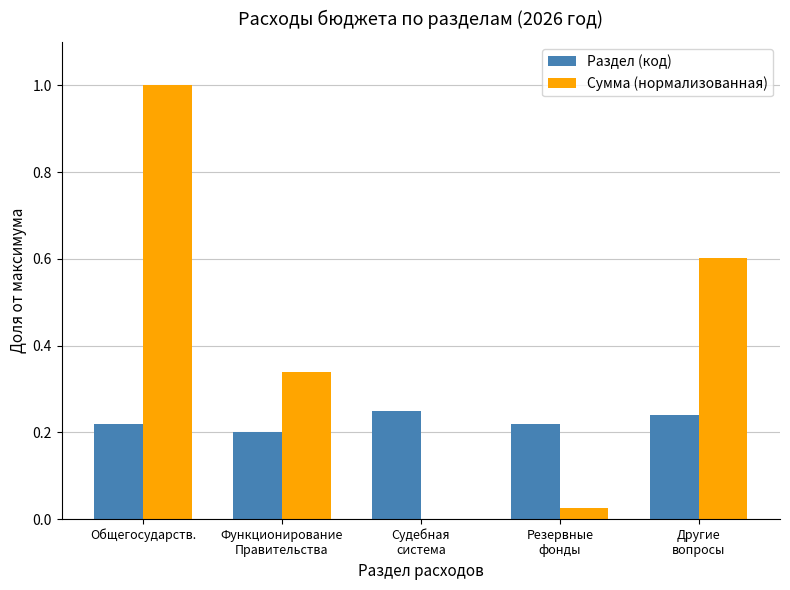

Count the Раздел (код) values in the range 0 to 1.

5